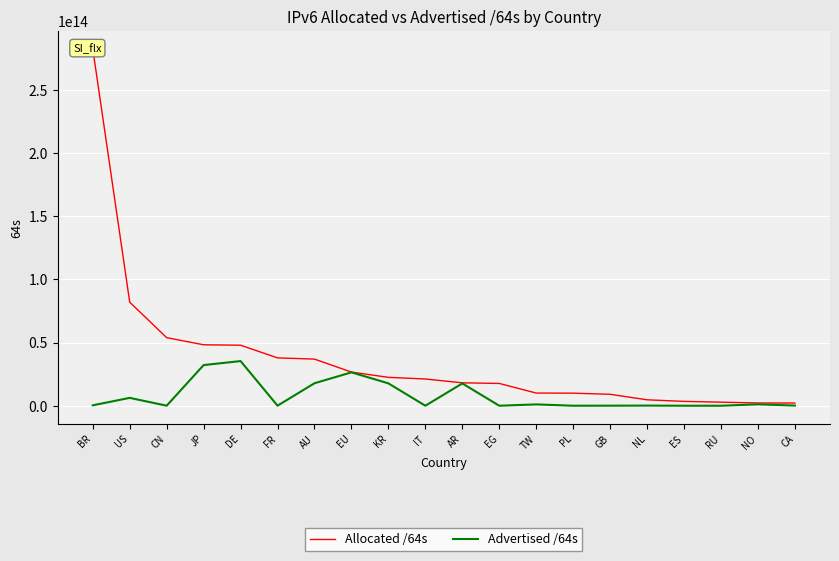

Reading left to right, transcribe all the data shown in this chart.

Allocated /64s: BR=282299610431488	US=81904803119104	CN=53837415579648	JP=48207256354817	DE=47858832572416	FR=37838665613312	AU=36885227896832	EU=26620207890432	KR=22458384252929	IT=21148419555328	AR=18129078321152	EG=17630840815616	TW=10033043800064	PL=9951443484672	GB=9058091401216	NL=4694413410304	ES=3440269656064	RU=2826092937216	NO=2186158604288	CA=2138942406656
Advertised /64s: BR=331300605952	US=6227578781696	CN=31675383808	JP=32156436922368	DE=35321811173376	FR=42949672960	AU=17789318660096	EU=26396869001216	KR=17699023355904	IT=21474902016	AR=17639431864320	EG=8590000128	TW=1055488212992	PL=17716740096	GB=55834771456	NL=124554313728	ES=12884901888	RU=4295360512	NO=1112396529664	CA=143627452416